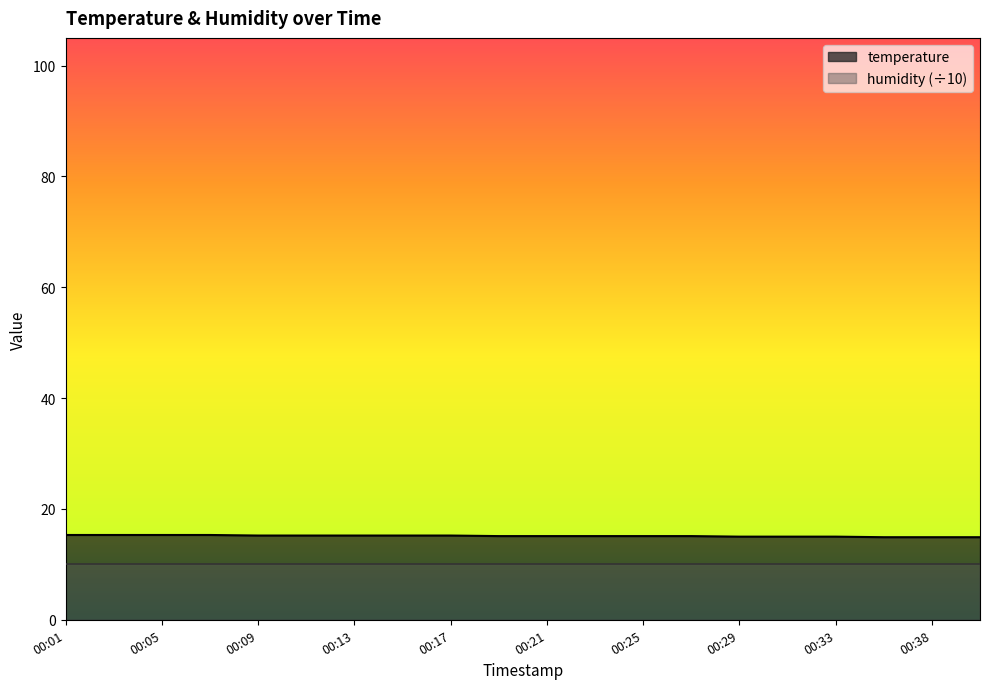

What is the greatest value displayed?

15.3